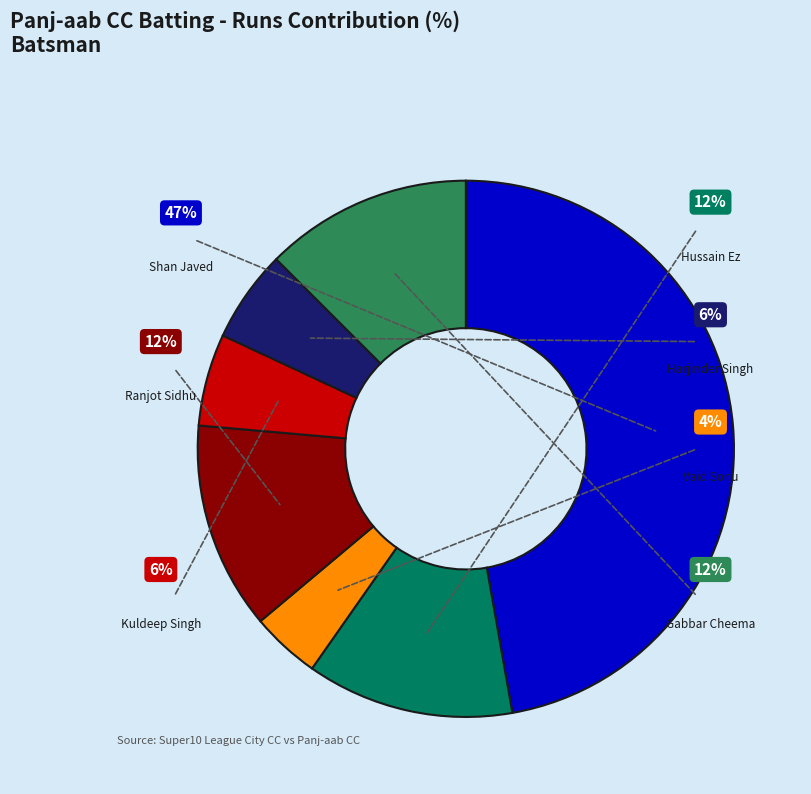

Is Ranjot Sidhu the majority of the pie?

No